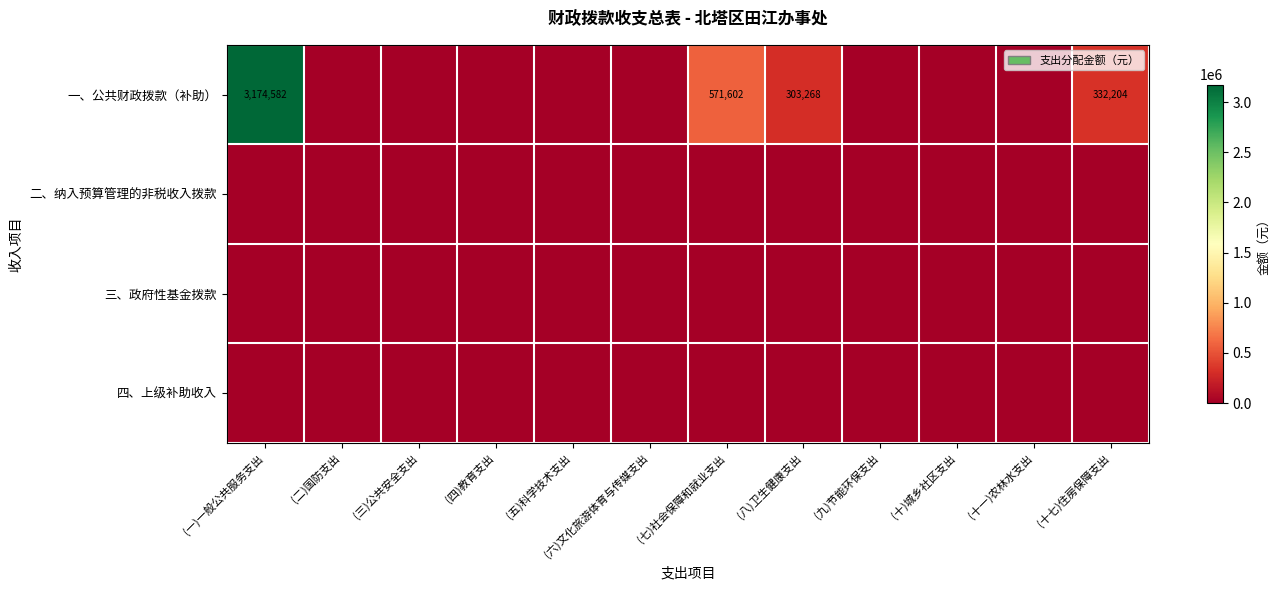

What is the total value across all series at (一)一般公共服务支出?

3174582.0